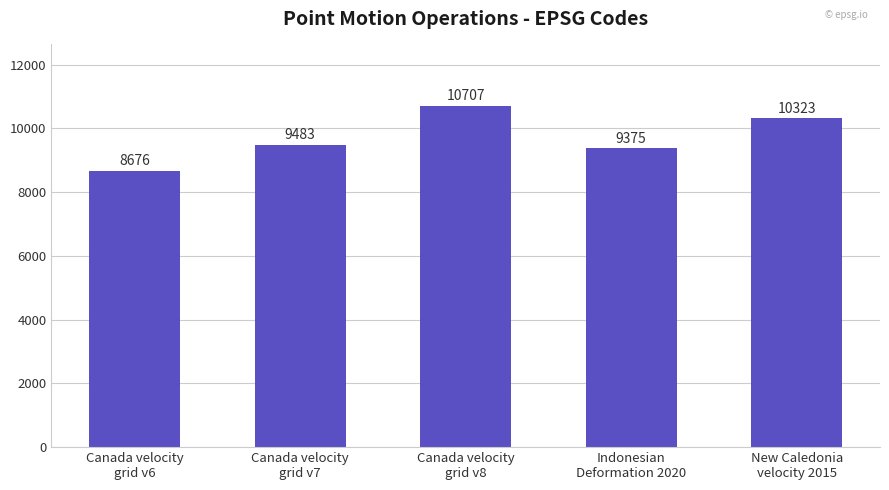

What is the minimum value shown in the chart?

8676